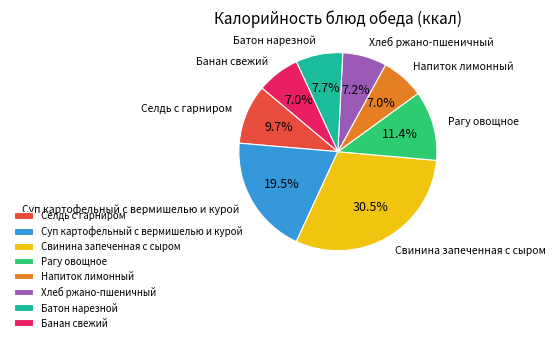

How many segments does this pie chart have?

8